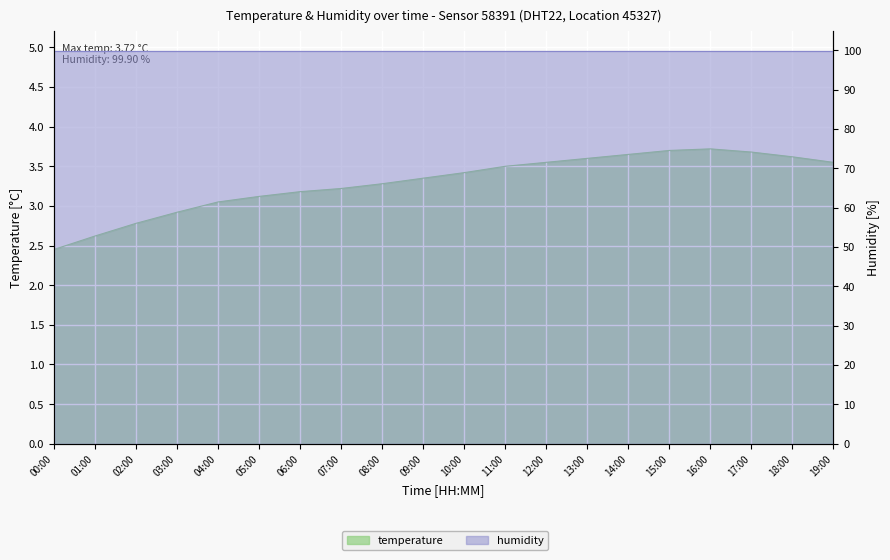

Is it true that the value at 06:00 is 5.4?

False